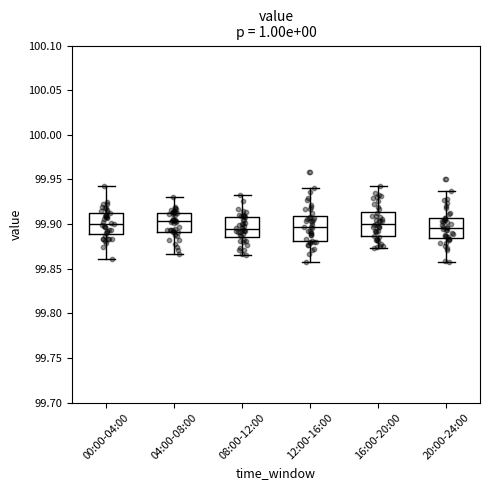

Where does the median line of the box for 16:00-20:00 sit on the y-axis? The values are not printed on the chart, so give them approximately, as read against the axis.

99.900